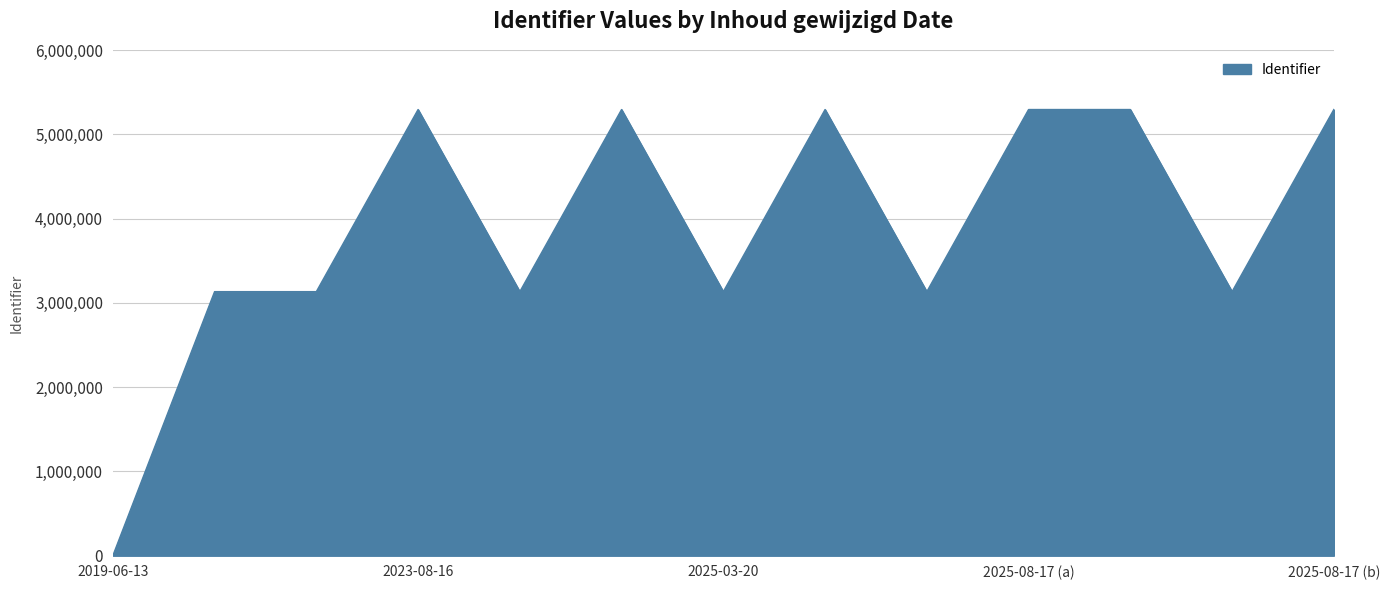

What is the maximum value shown in the chart?

5296064